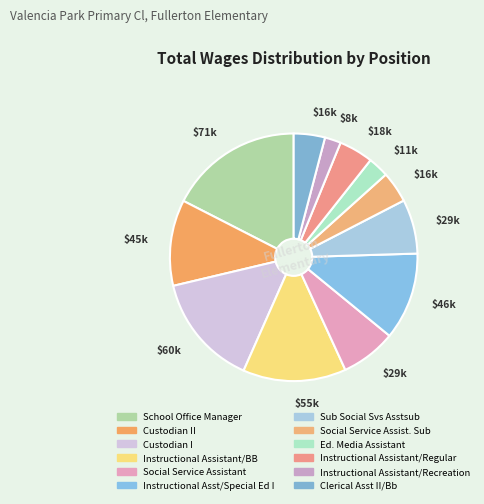

How many segments does this pie chart have?

12